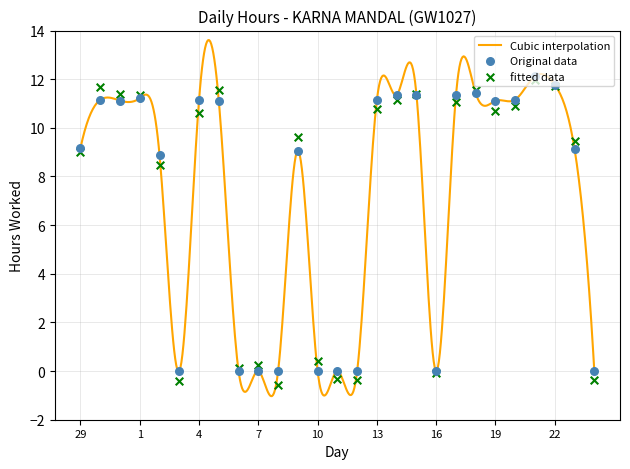

Between 20 and 5, which is larger?

20